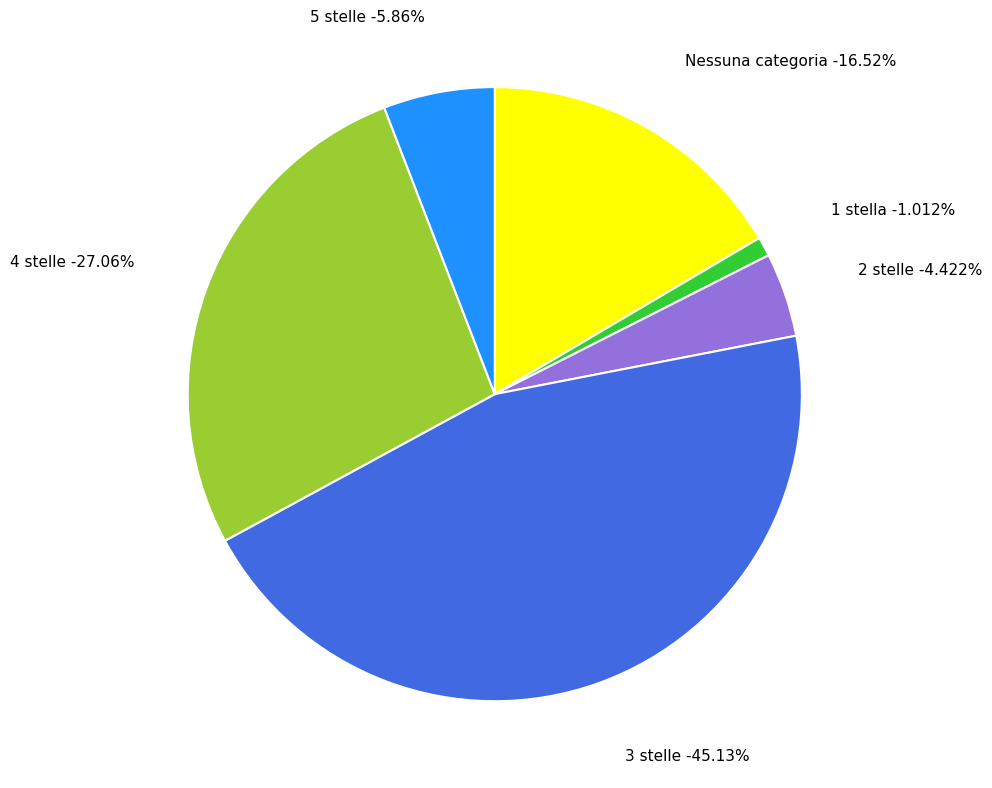

Between 5 stelle and 4 stelle, which is larger?

4 stelle